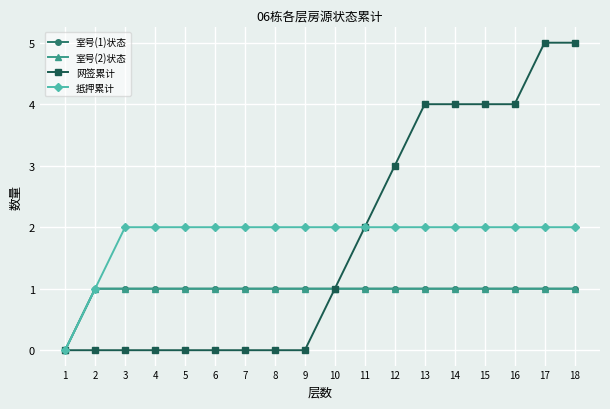

How many data points in 室号(1)状态 are less than 1?

1